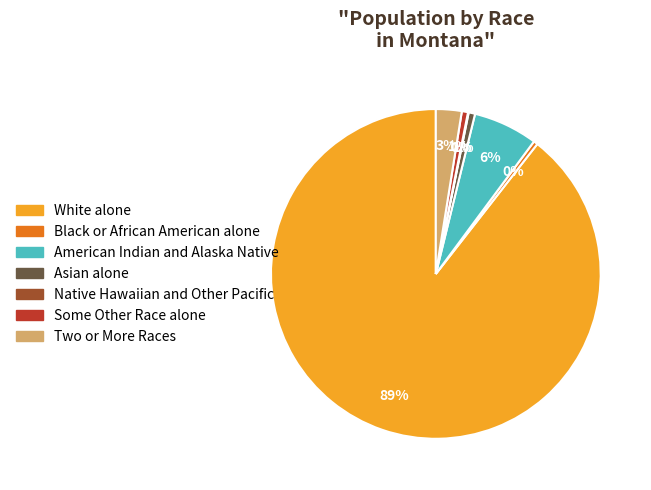

To the nearest percent, what is the average slice percentage?

14%